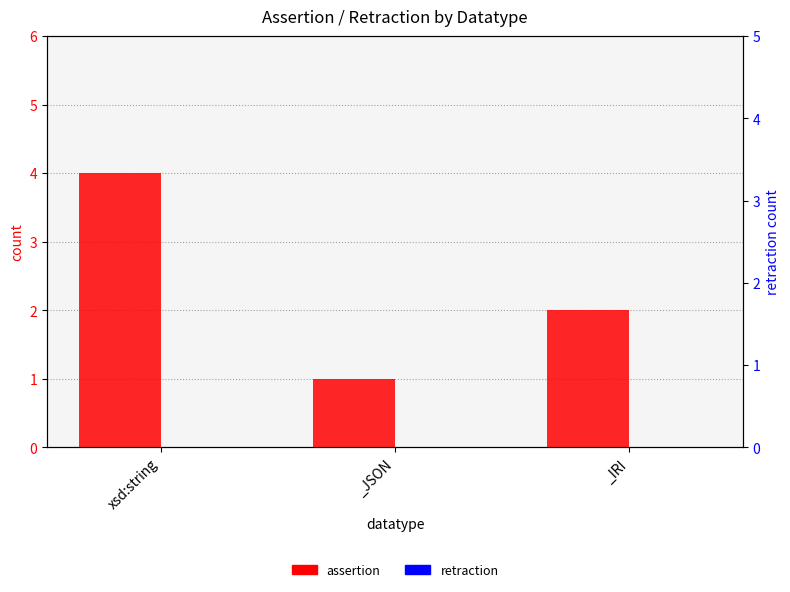

What is the sum of all assertion values?

7